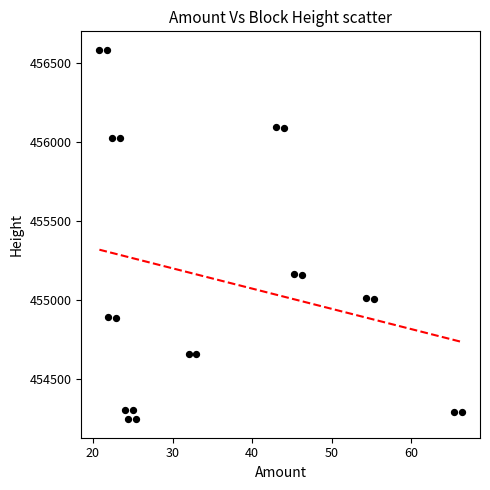

What is the range of Y values (max minus min)?

2341